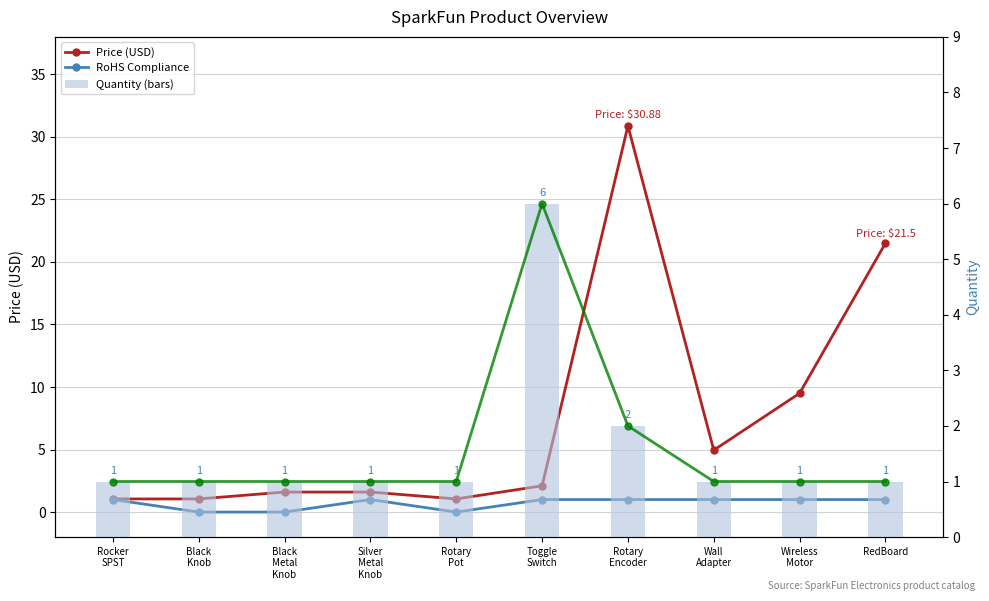

Is it true that RoHS Compliance equals 1.0 at Toggle
Switch?

True